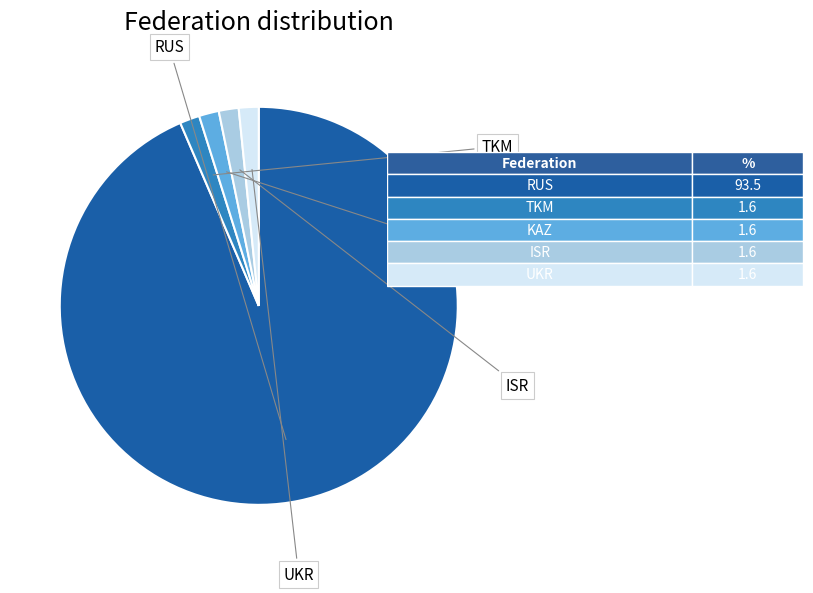

Does any single category account for the majority?

Yes